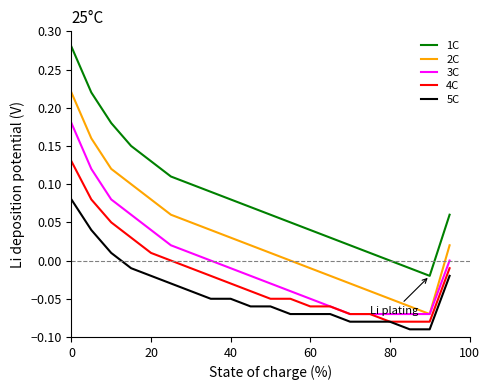

Which series has the largest range (max minus min)?

1C